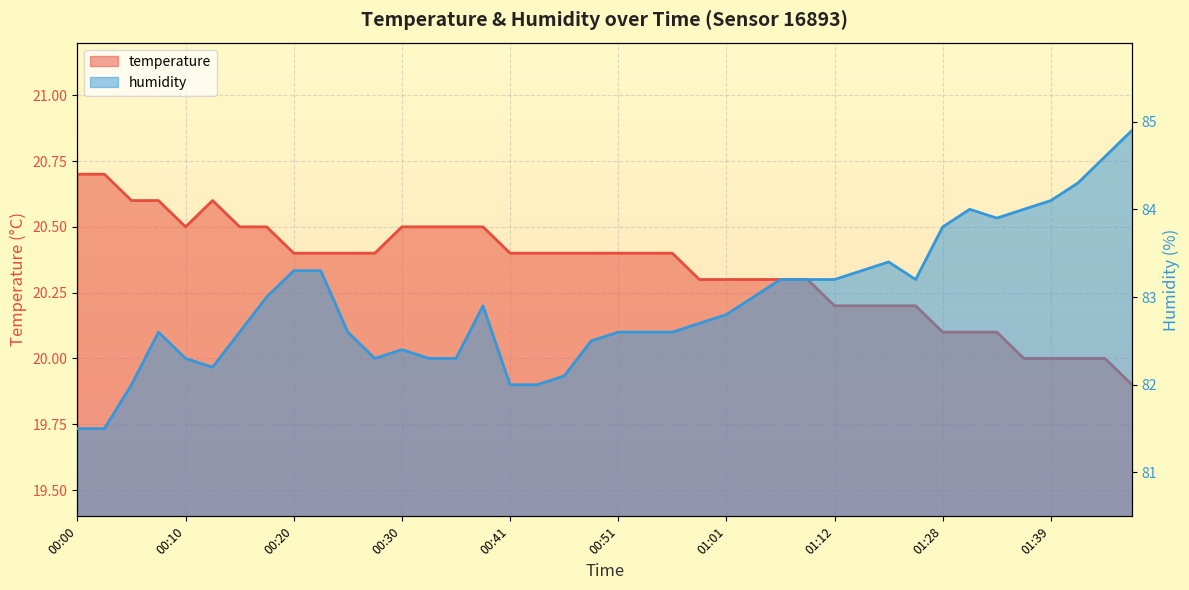

What is the label of the 17th point from the right?

00:58